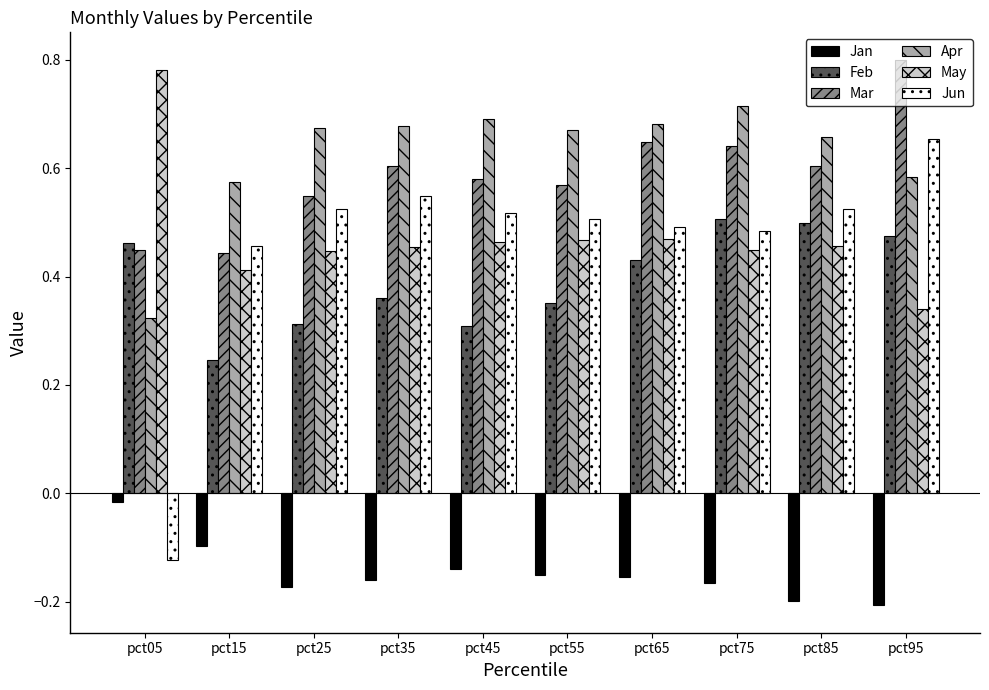

Where is Jan nearest to the value 0?

pct05